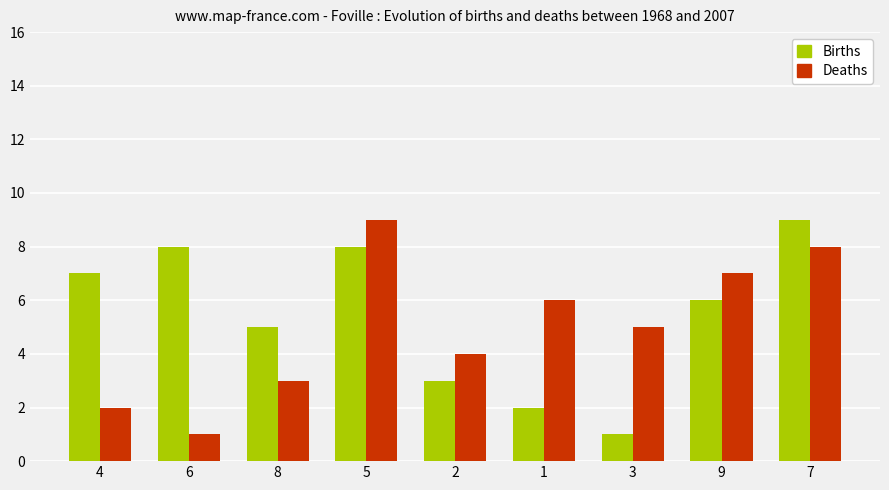

At which label does Deaths reach its peak?

5